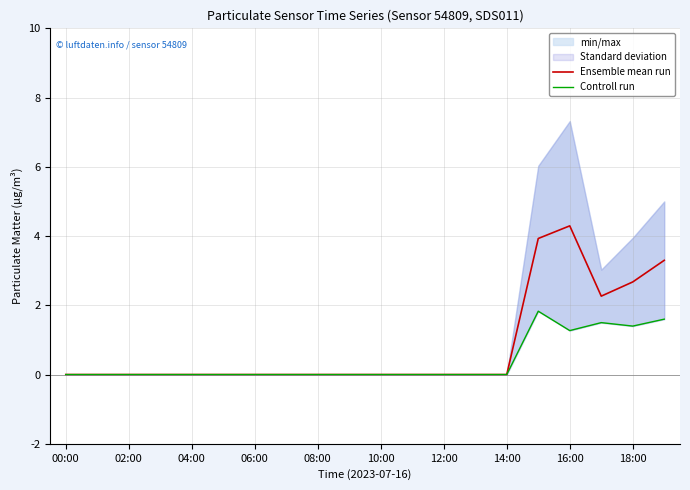

How many data points in Controll run are above 0?

5